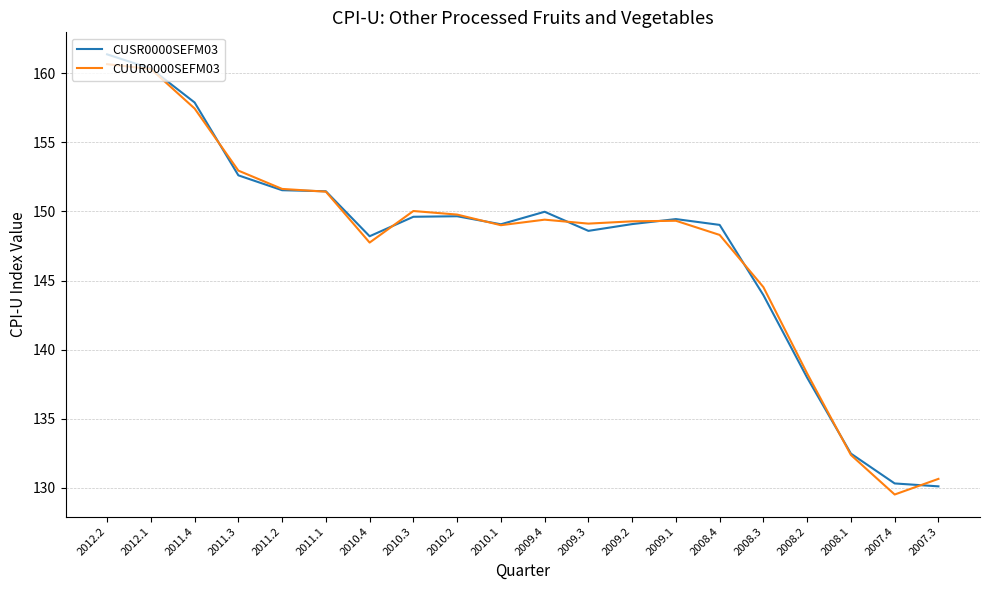

What is the total value across all series at 2011.3?

305.6